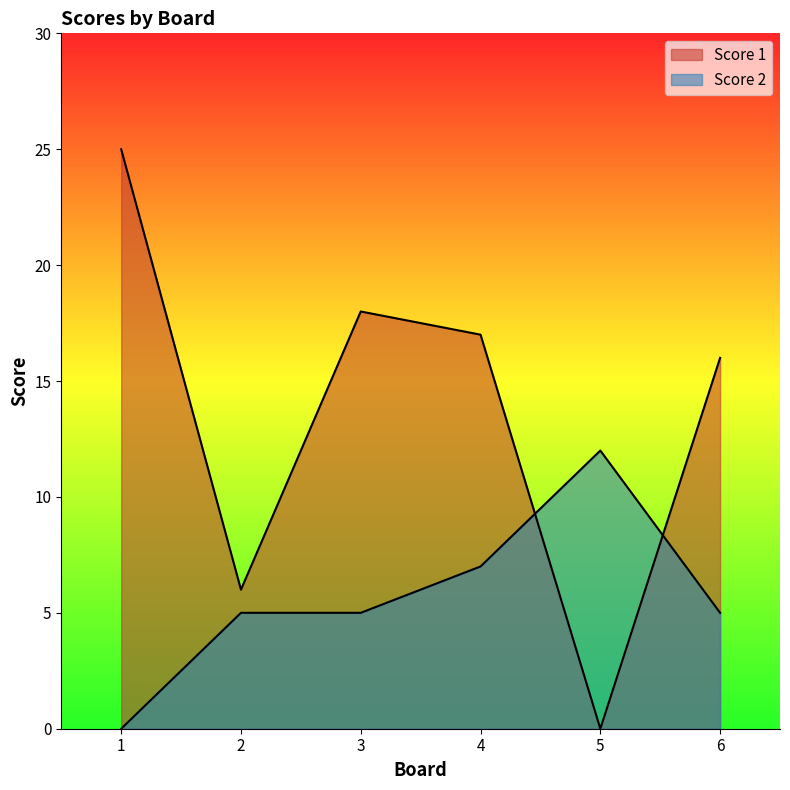

How many times do Score 2 and Score 1 cross each other?

2